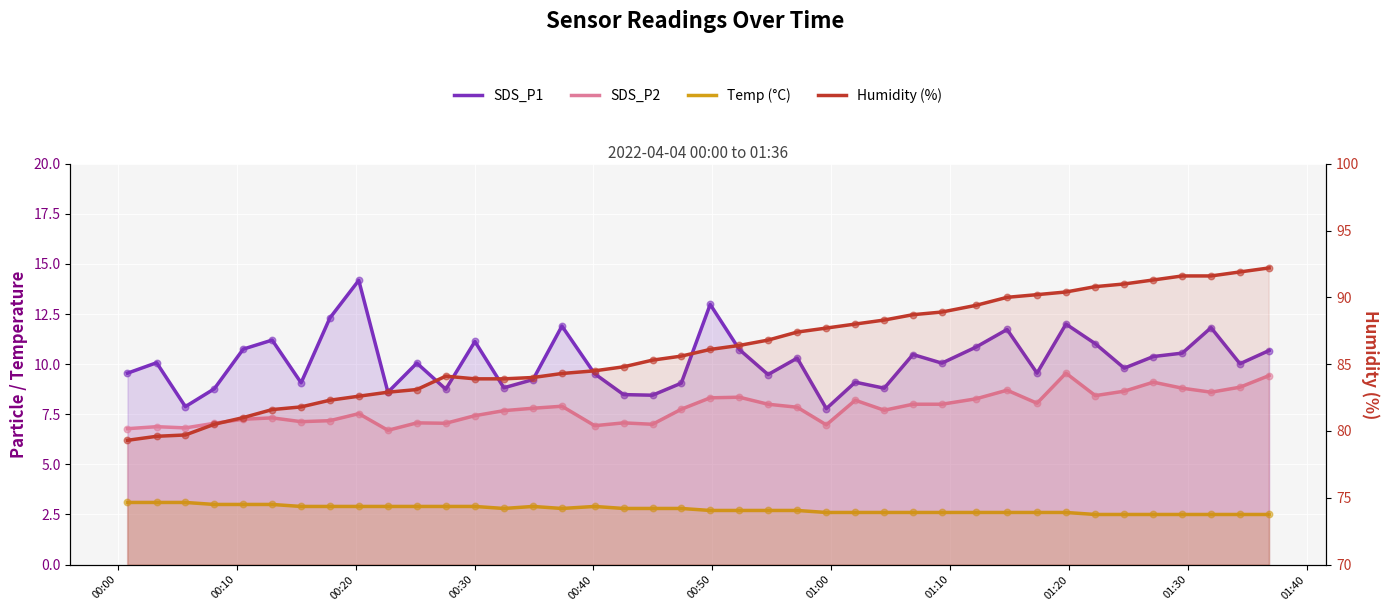

Which series reaches the minimum Y coordinate?

Temp (°C)